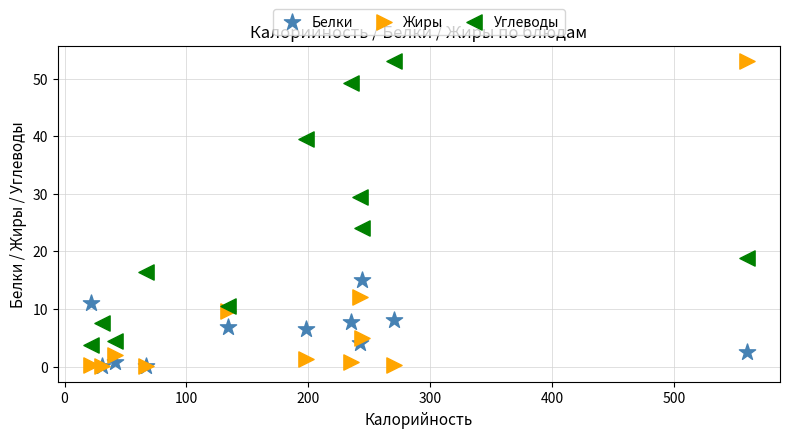

In the Углеводы series, what Y value is closest to 28?

29.5